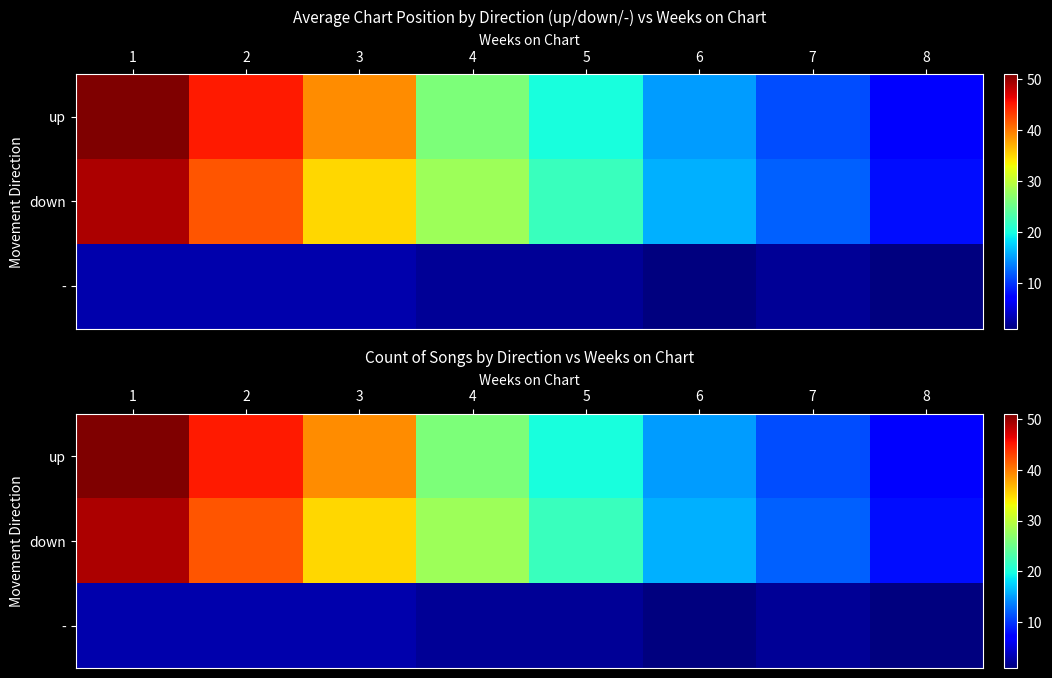

Read the down value at 2, to the nearest 5.

40